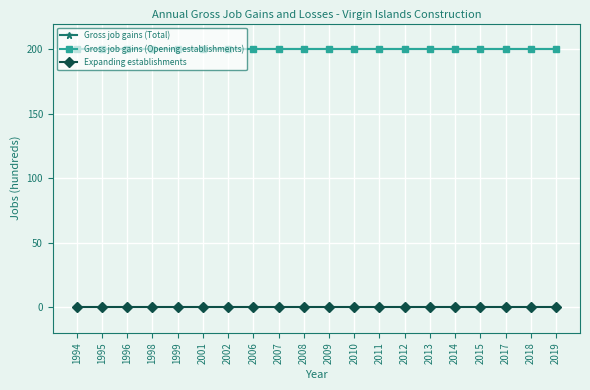

Reading left to right, what are all the values shown in this chart?

Gross job gains (Total): 200	200	200	200	200	200	200	200	200	200	200	200	200	200	200	200	200	200	200	200
Gross job gains (Opening establishments): 200	200	200	200	200	200	200	200	200	200	200	200	200	200	200	200	200	200	200	200
Expanding establishments: 0	0	0	0	0	0	0	0	0	0	0	0	0	0	0	0	0	0	0	0